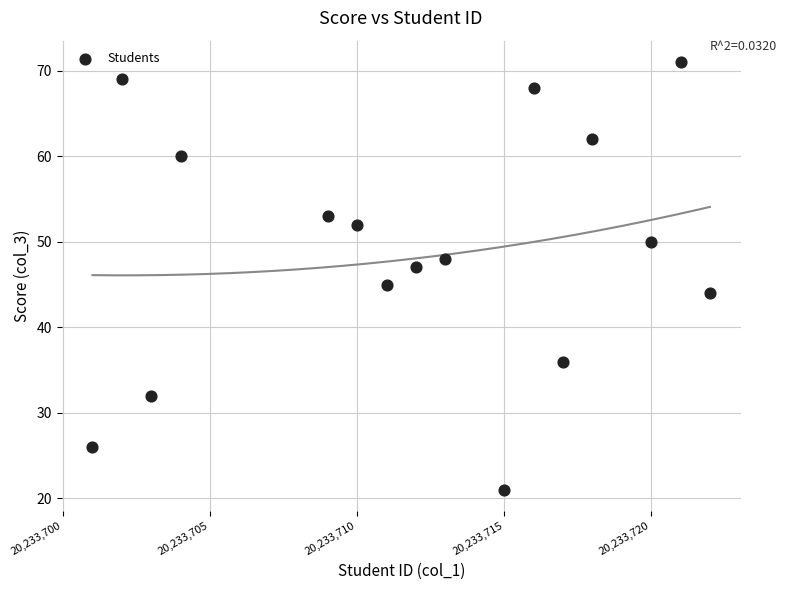

What is the range of Y values (max minus min)?

50